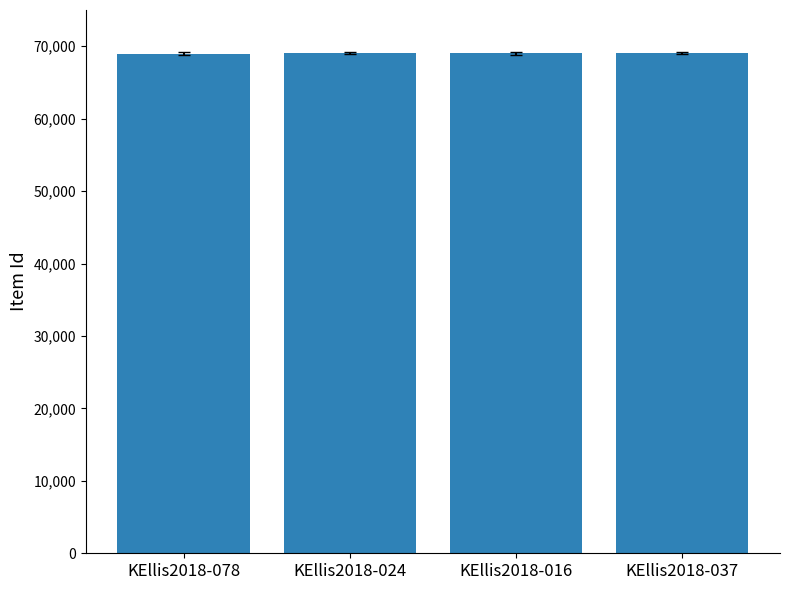

What is the maximum value shown in the chart?

69054